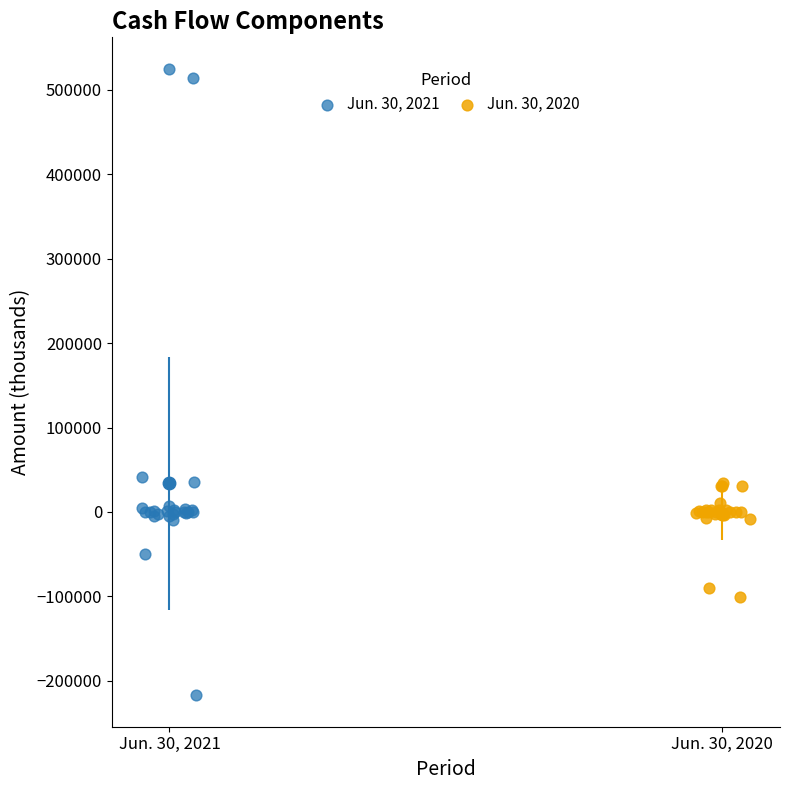

Which series contains the lowest Y value?

Jun. 30, 2021